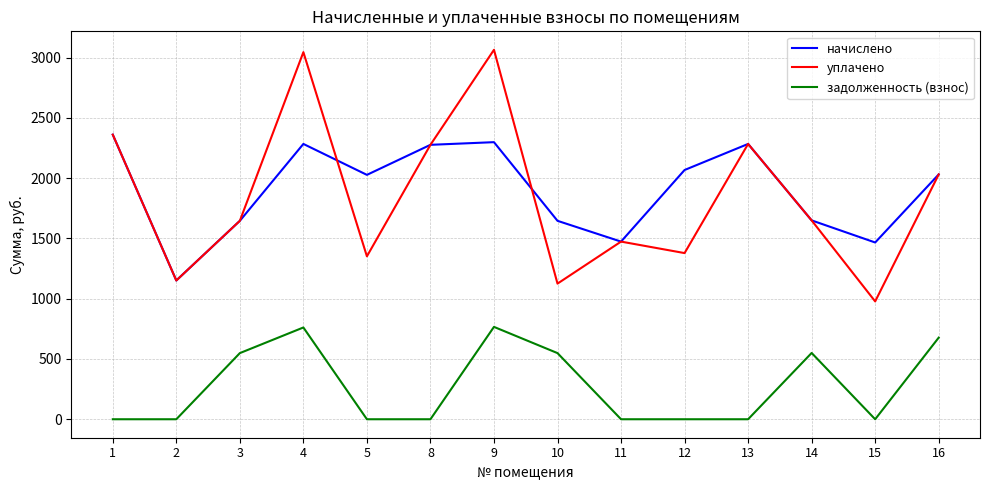

True or false: задолженность (взнос) and начислено cross at least once.

False